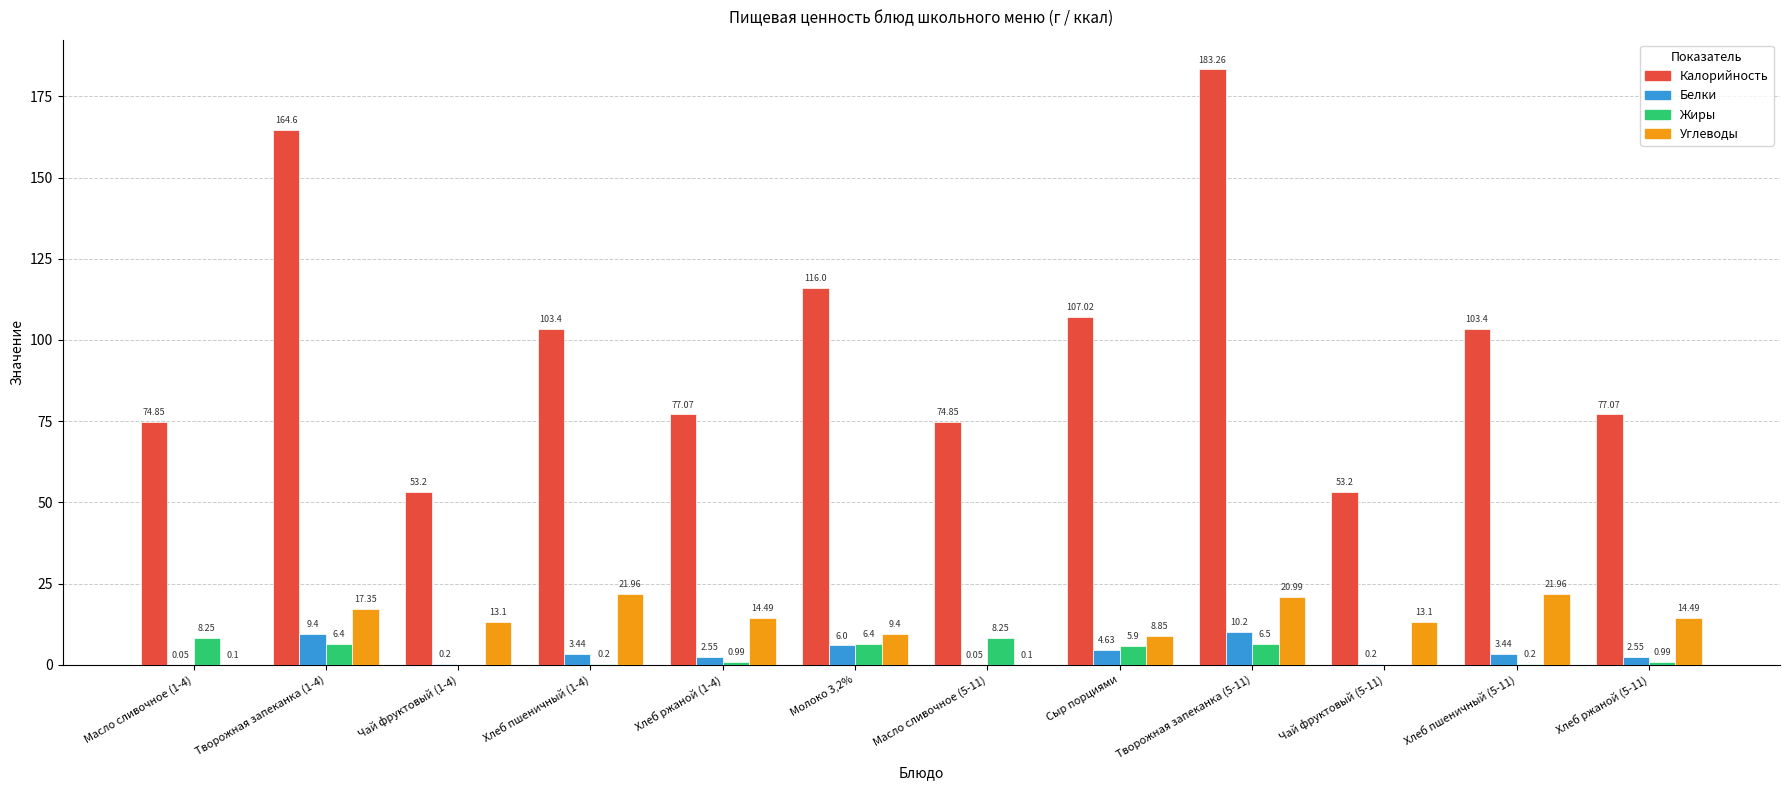

Which series has the largest total across all categories?

Калорийность